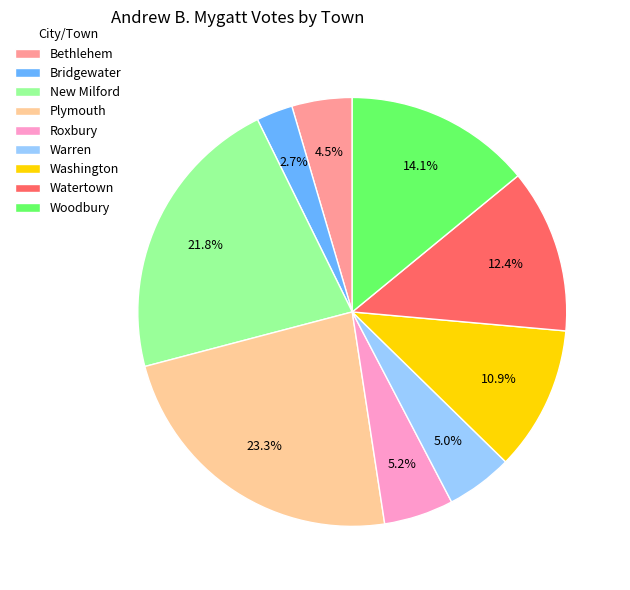

To the nearest percent, what is the combined percentage of New Milford and Woodbury?

36%